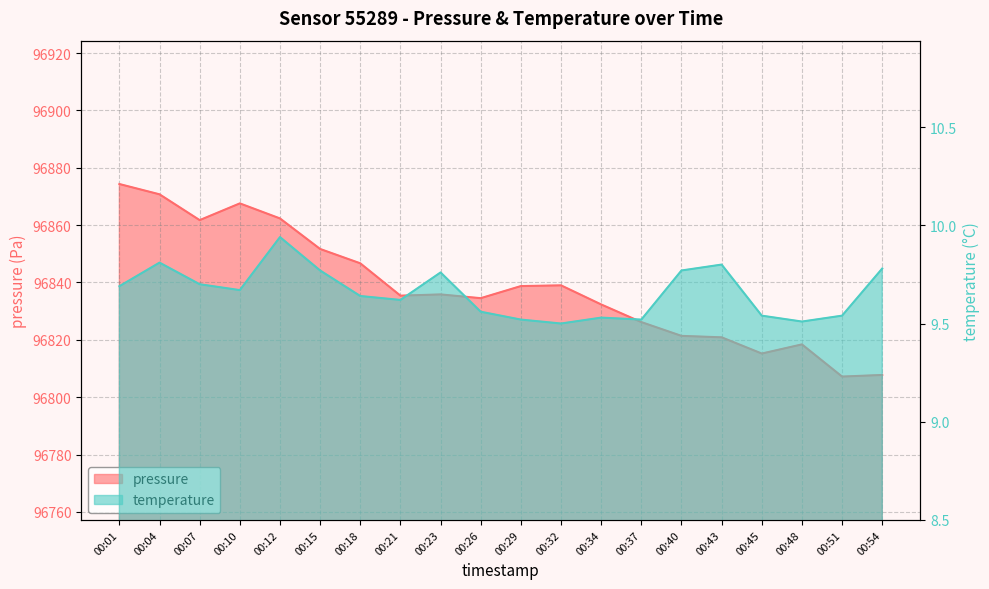

What is the average value of the temperature series?

9.7